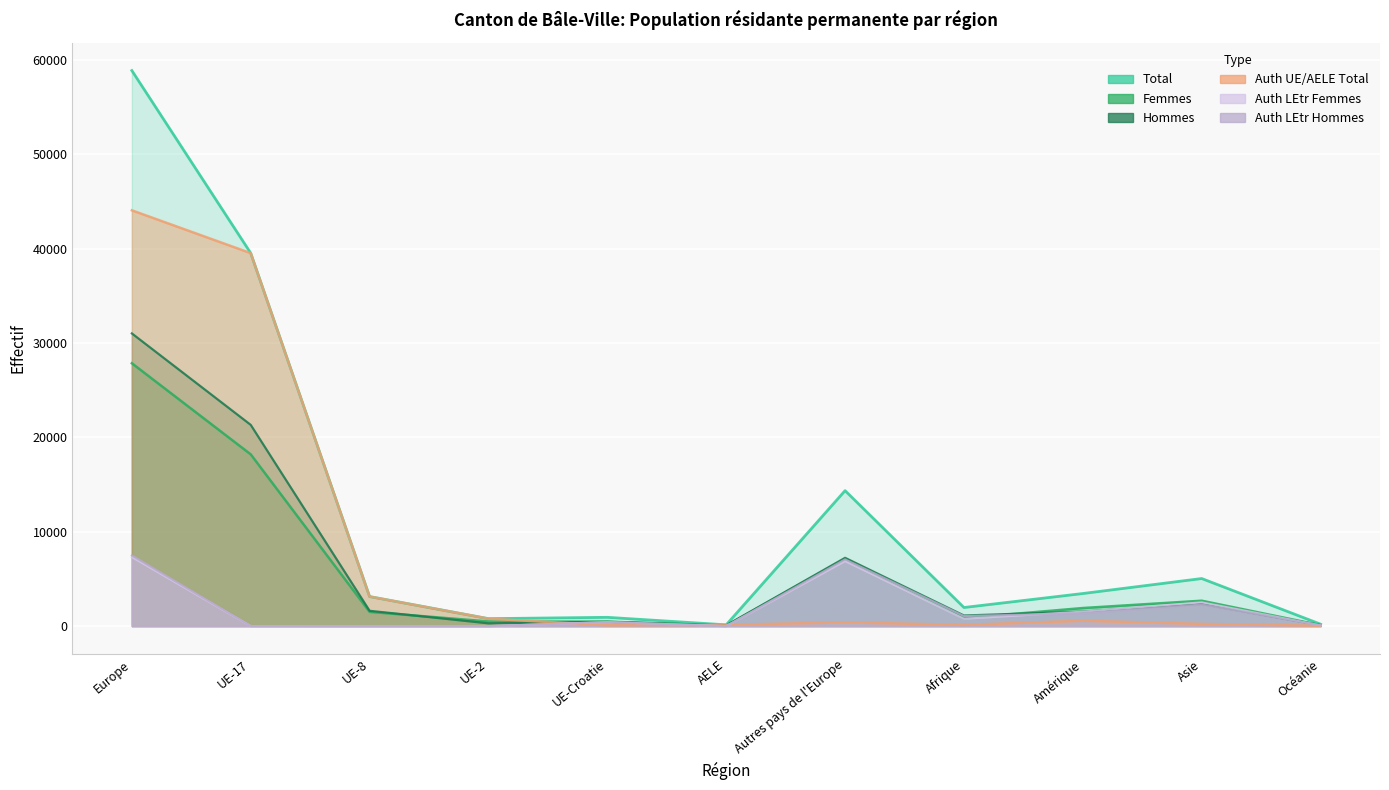

Rank the series at Autres pays de l'Europe from lowest to highest value.

Auth UE/AELE Total, Auth LEtr Femmes, Auth LEtr Hommes, Femmes, Hommes, Total